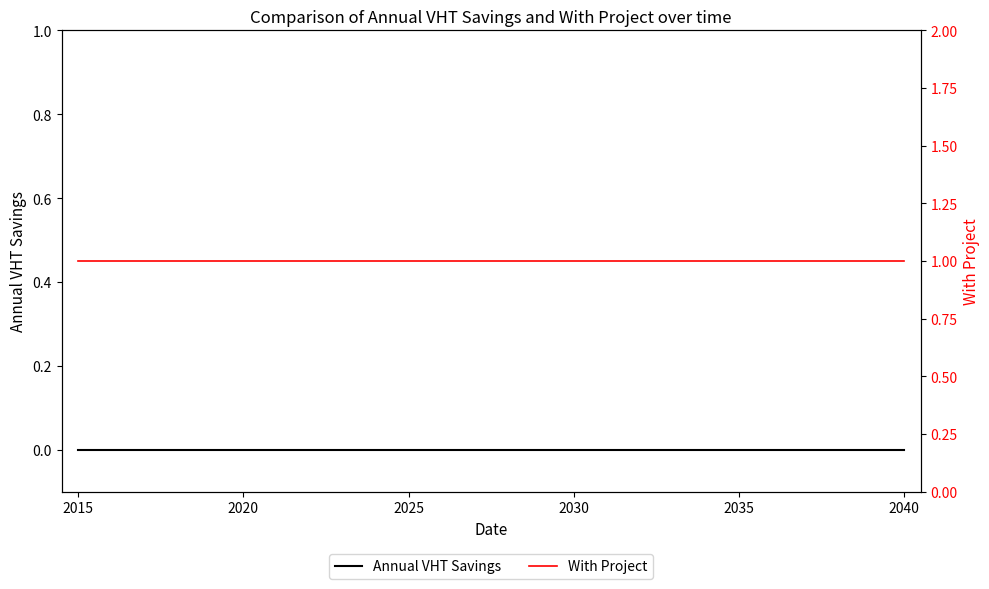

True or false: Annual VHT Savings and With Project cross at least once.

False